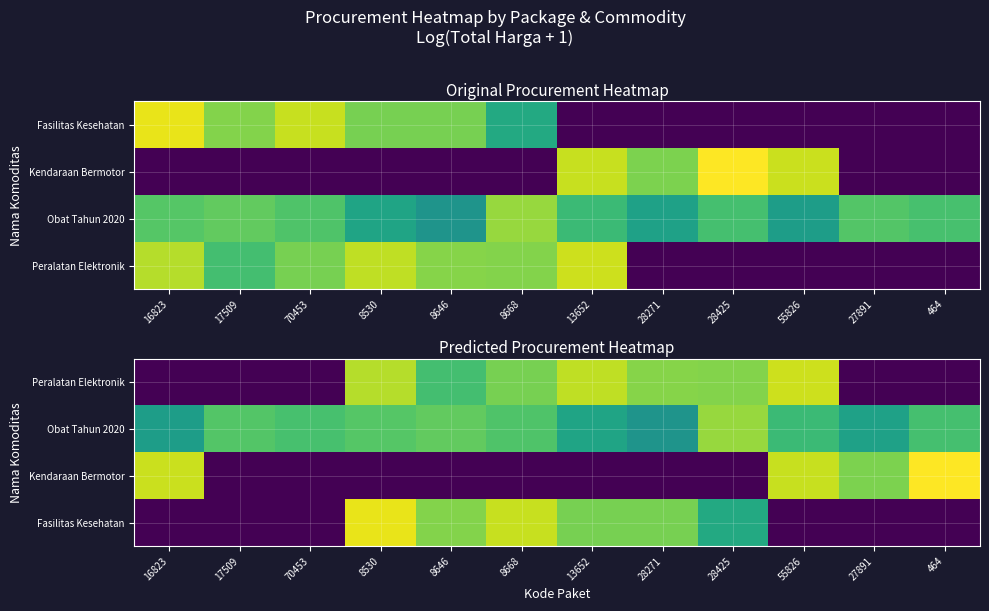

How many positive values does the Peralatan Elektronik series have?

7